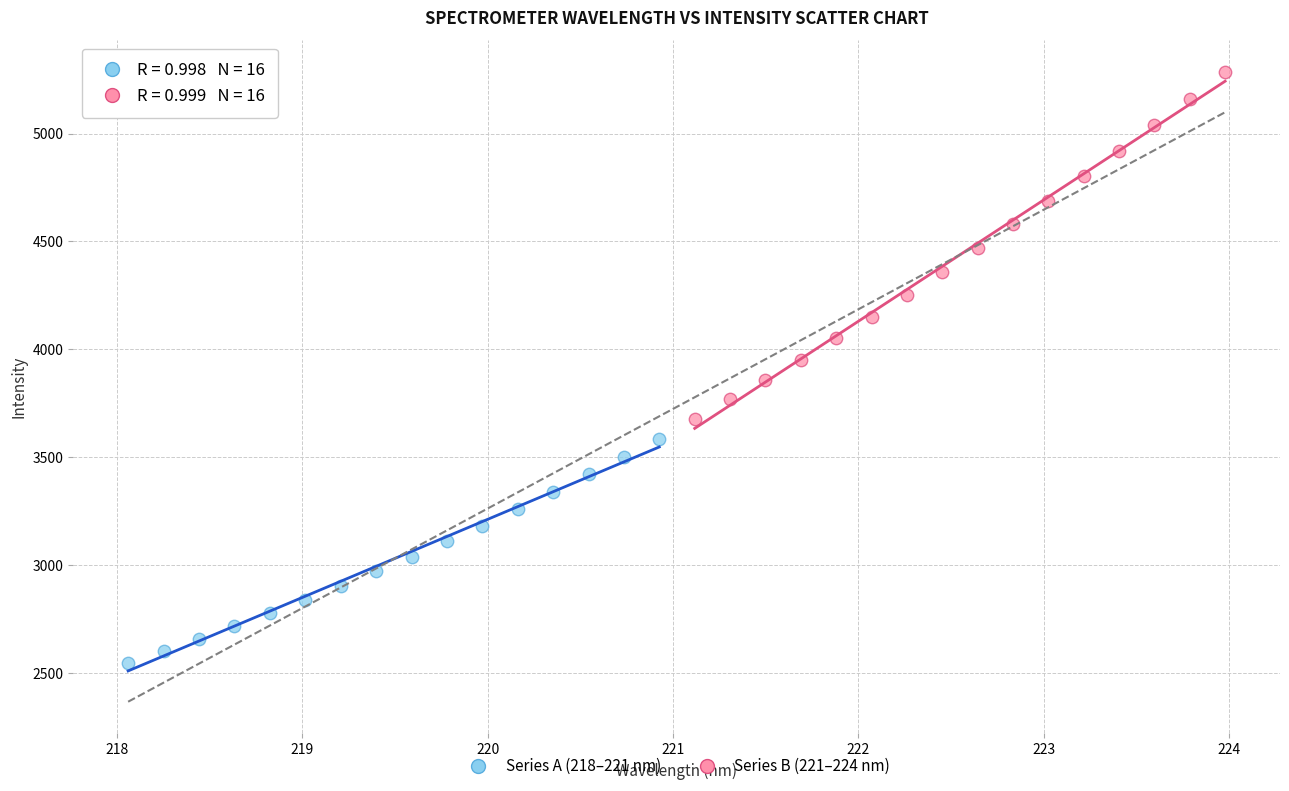

Which series reaches the maximum Y coordinate?

Series B (221–224 nm)